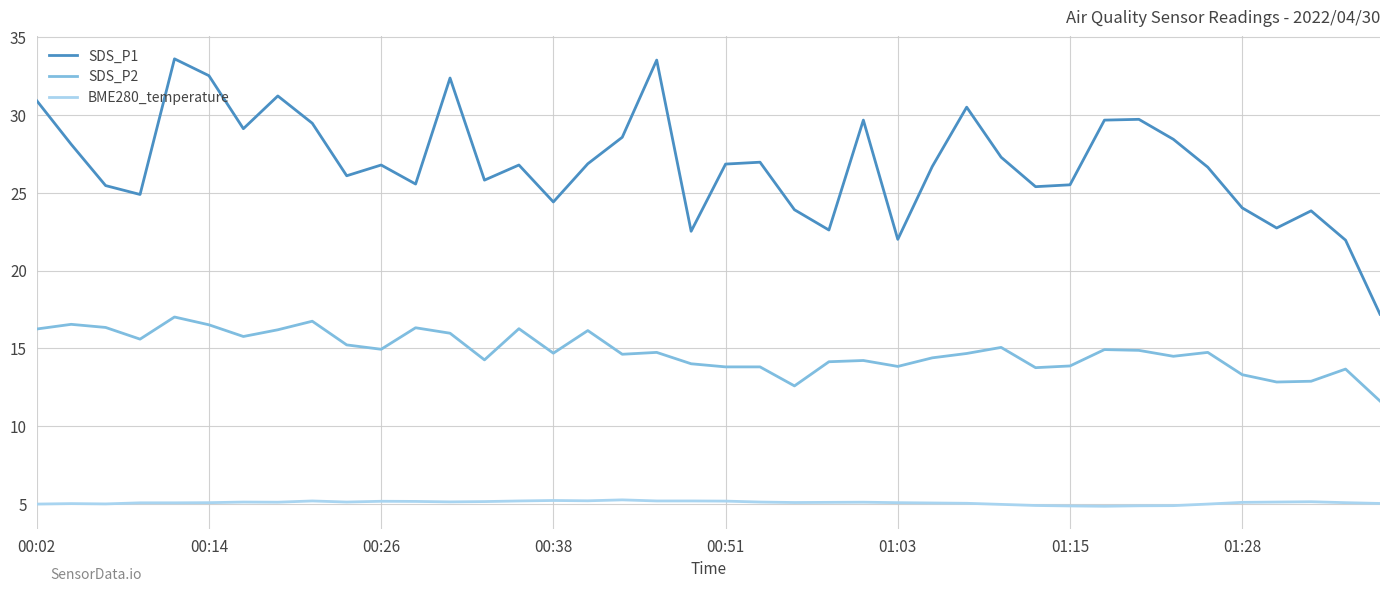

At how many categories does at least one series exceed 21?

39